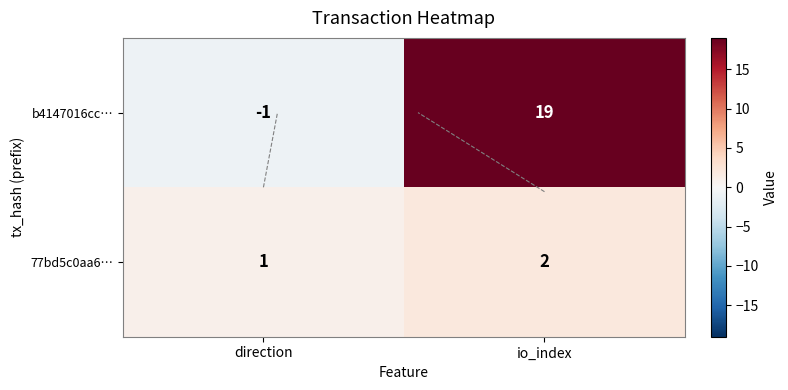

Count the b4147016cc… values in the range -1 to 19.

2